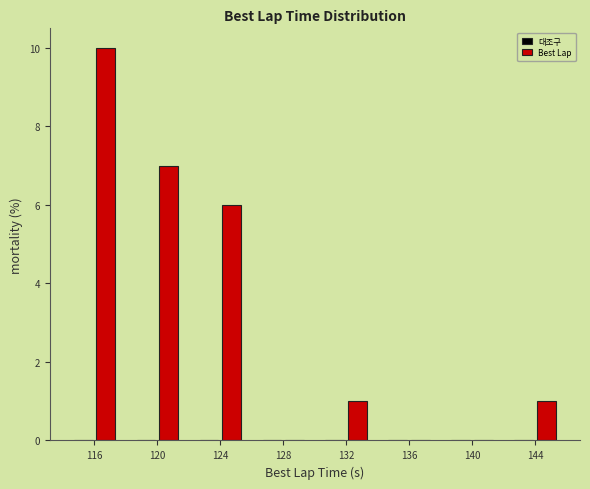

Reading left to right, what are all the values shown in this chart?

116=10	120=7	124=6	128=0	132=1	136=0	140=0	144=1